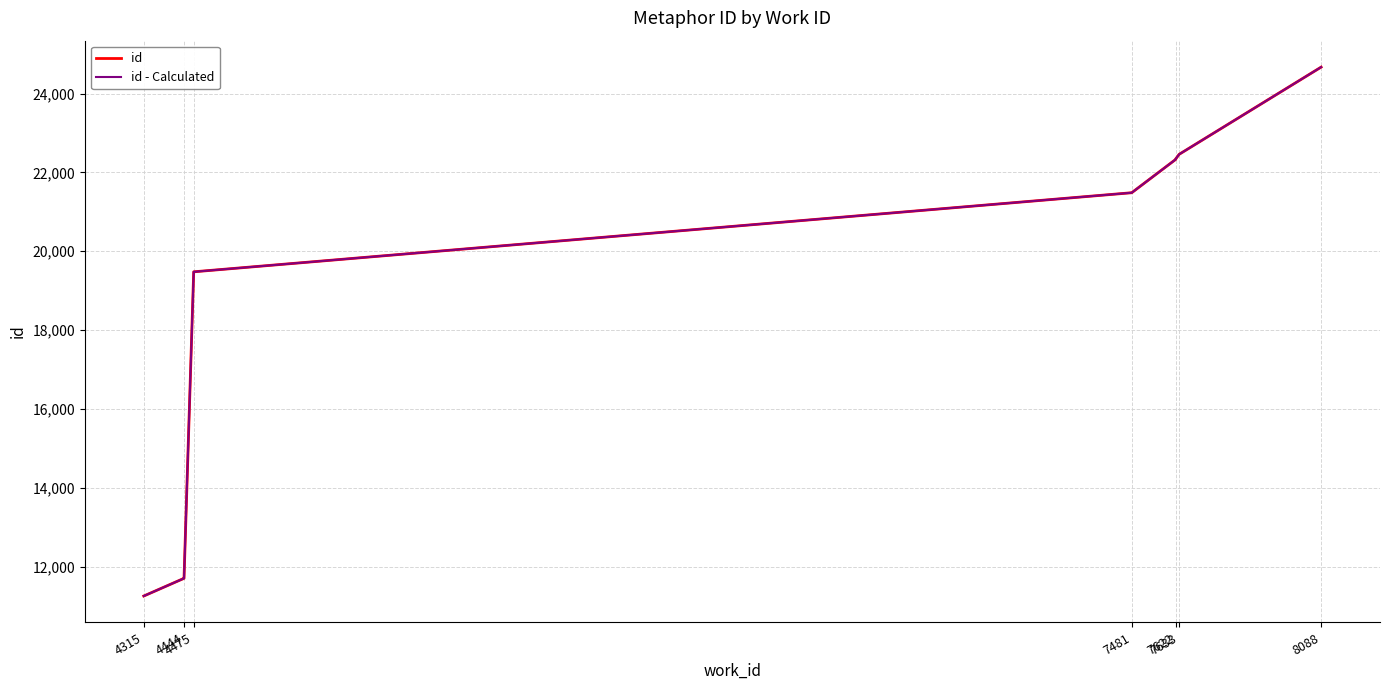

How many lines are shown in the chart?

2